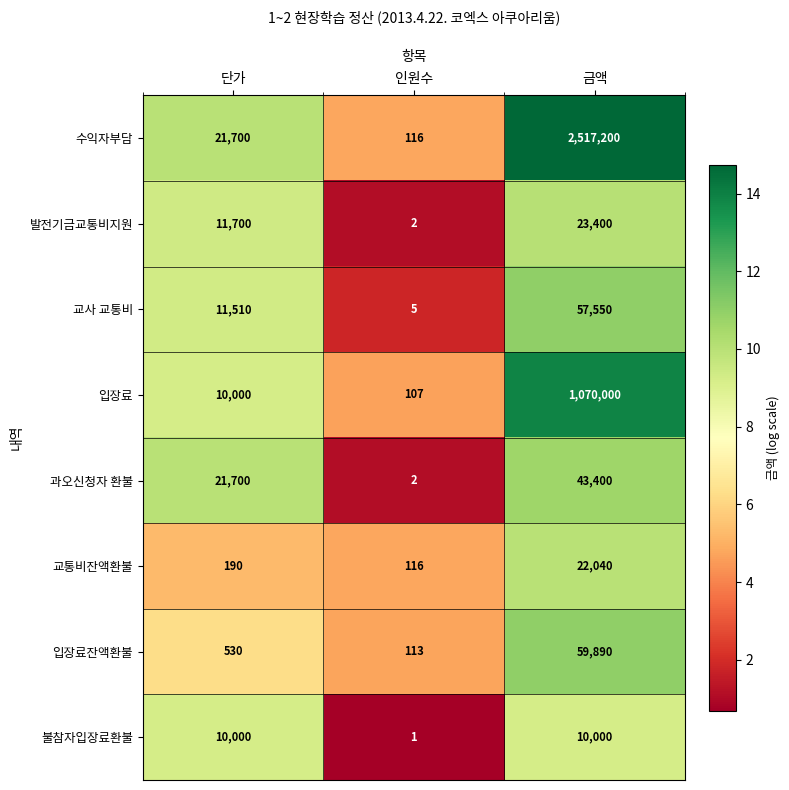

Between 단가 and 인원수, which series saw the biggest shift?

과오신청자 환불